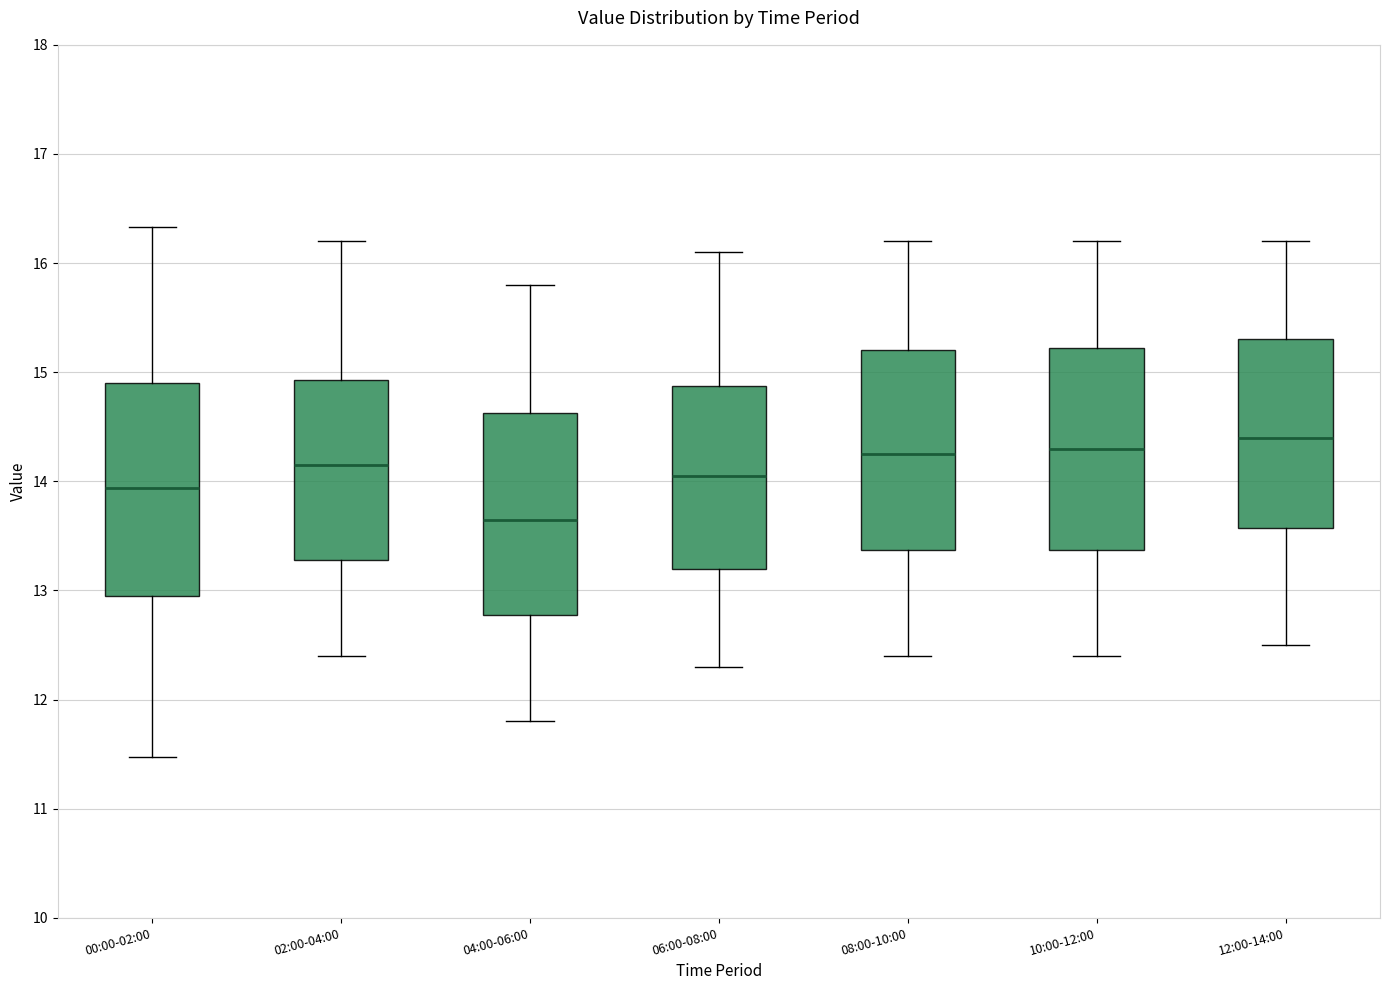

Which box's median line is the lowest?

04:00-06:00